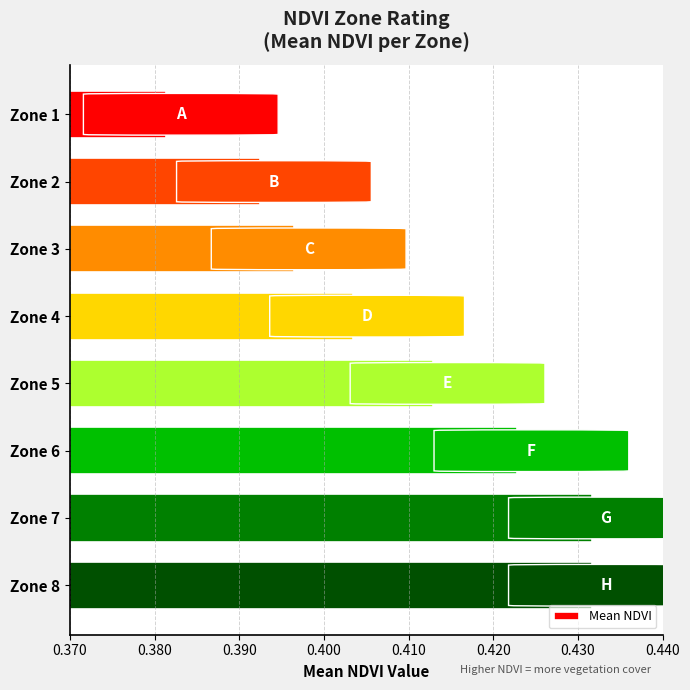

Does the chart contain any negative values?

No